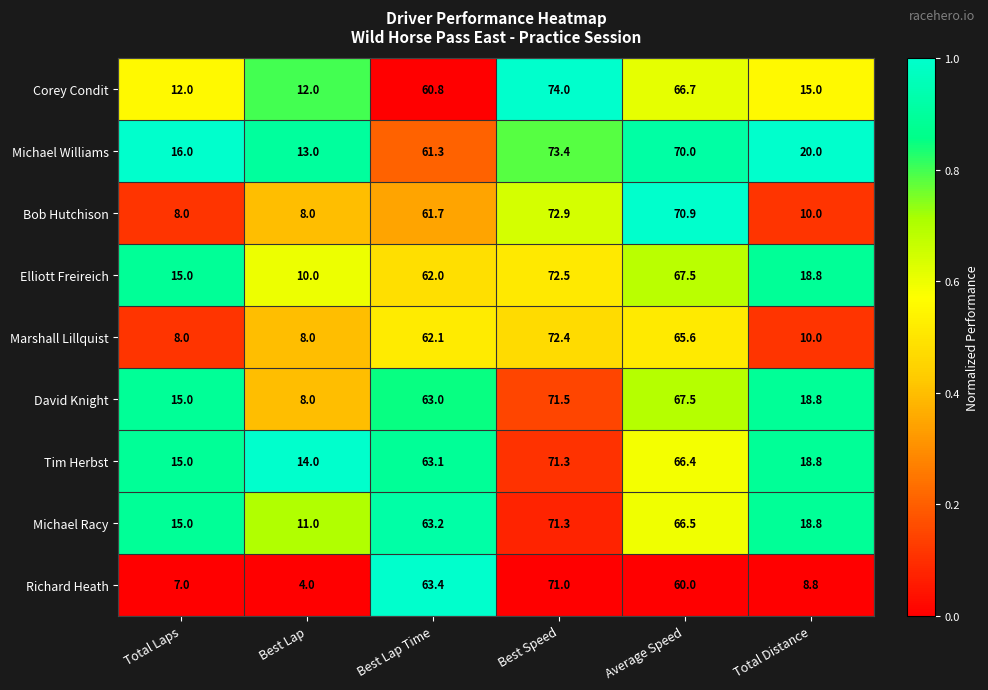

True or false: Elliott Freireich has a value of 18.8 at Total Distance.

True